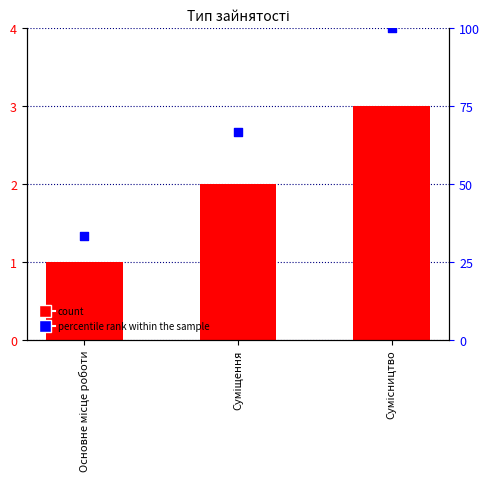

Is the value of percentile rank within the sample at Сумісництво greater than the value of Ідентифікатор at Основне місце роботи?

Yes